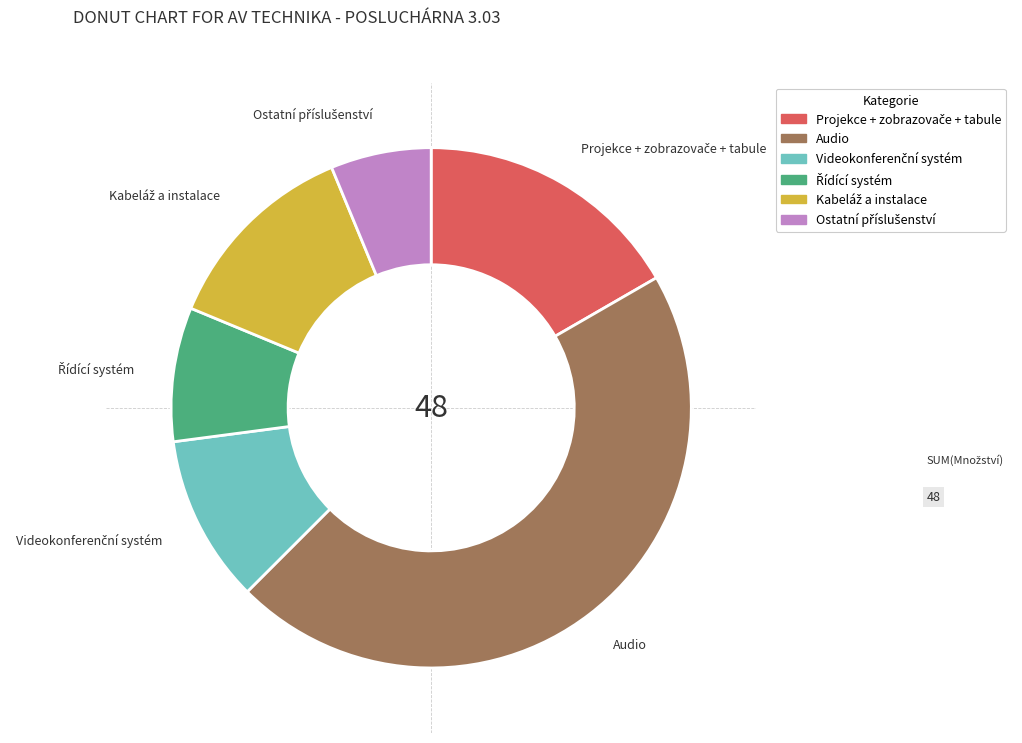

How many slices are in this pie chart?

6